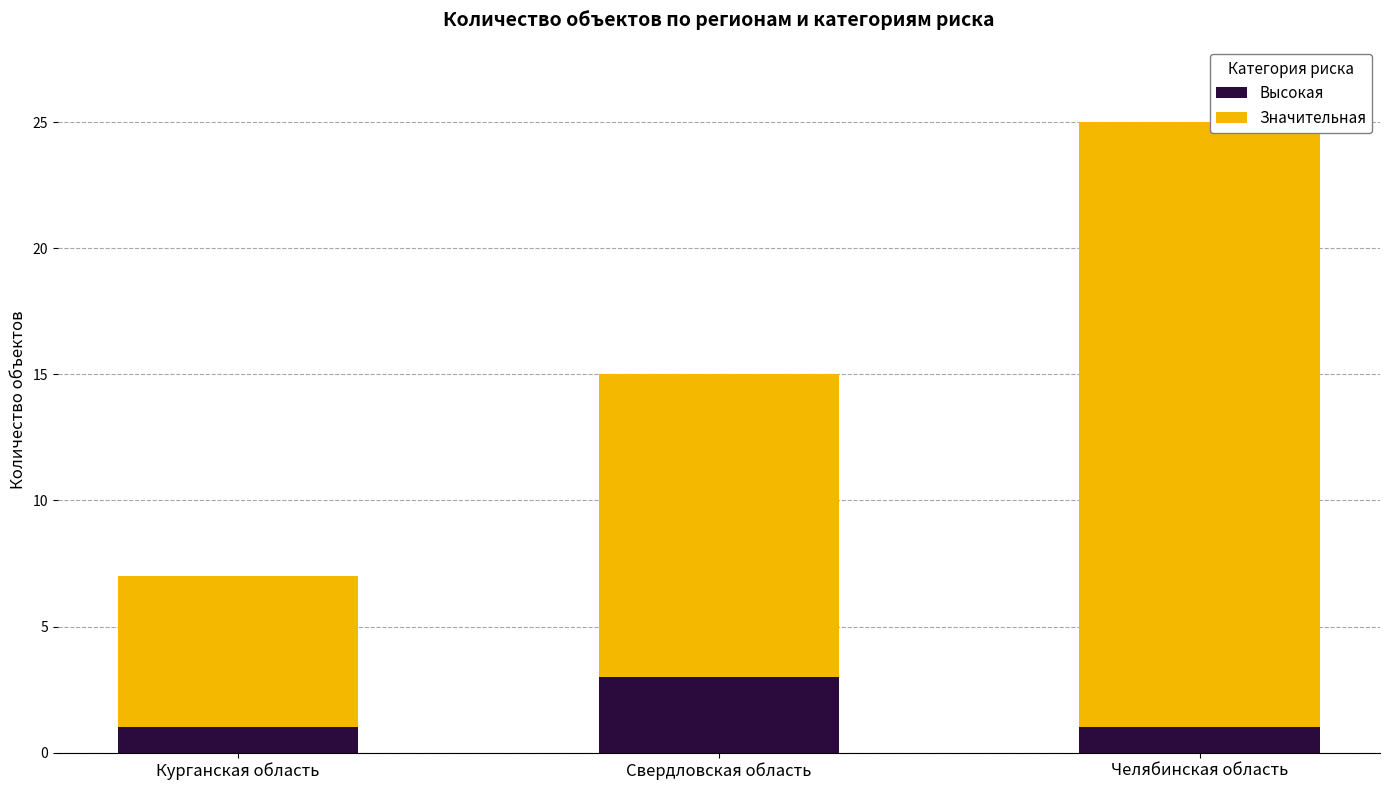

Count the Высокая values in the range 1 to 3.

3